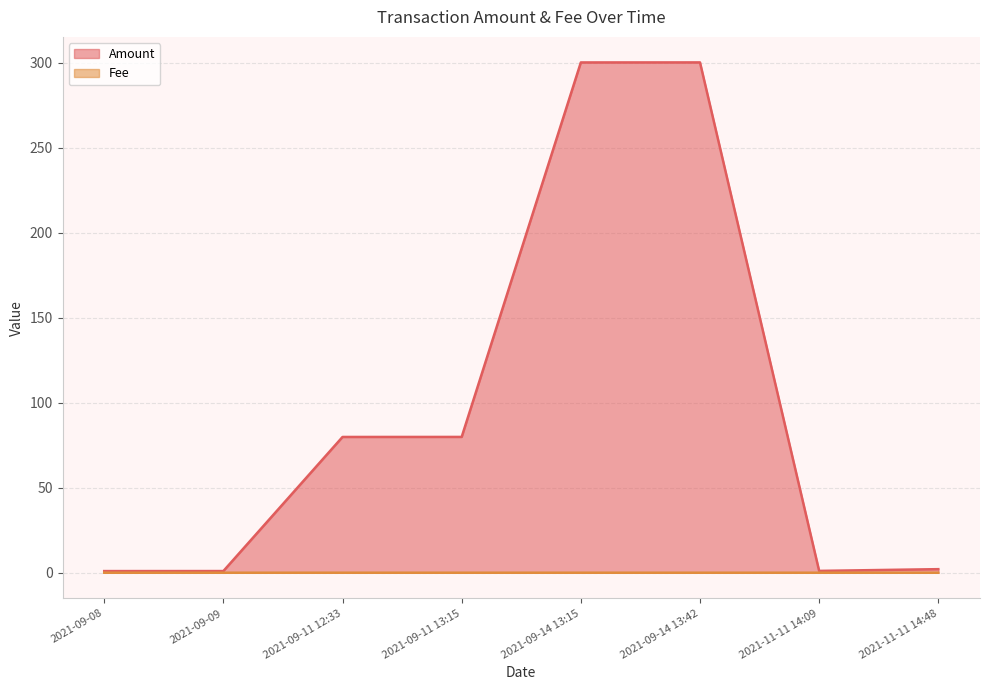

What is the difference between the maximum and minimum values in the Amount series?

299.3